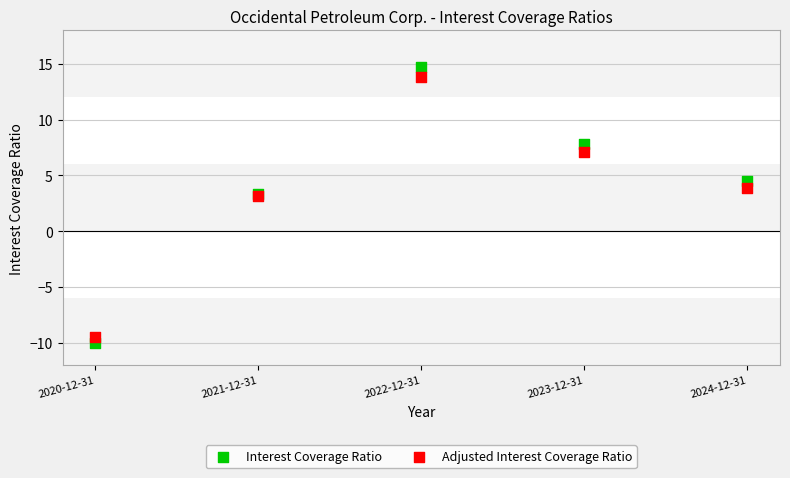

What is the X range (max minus min) for the scatter plot?

4.0